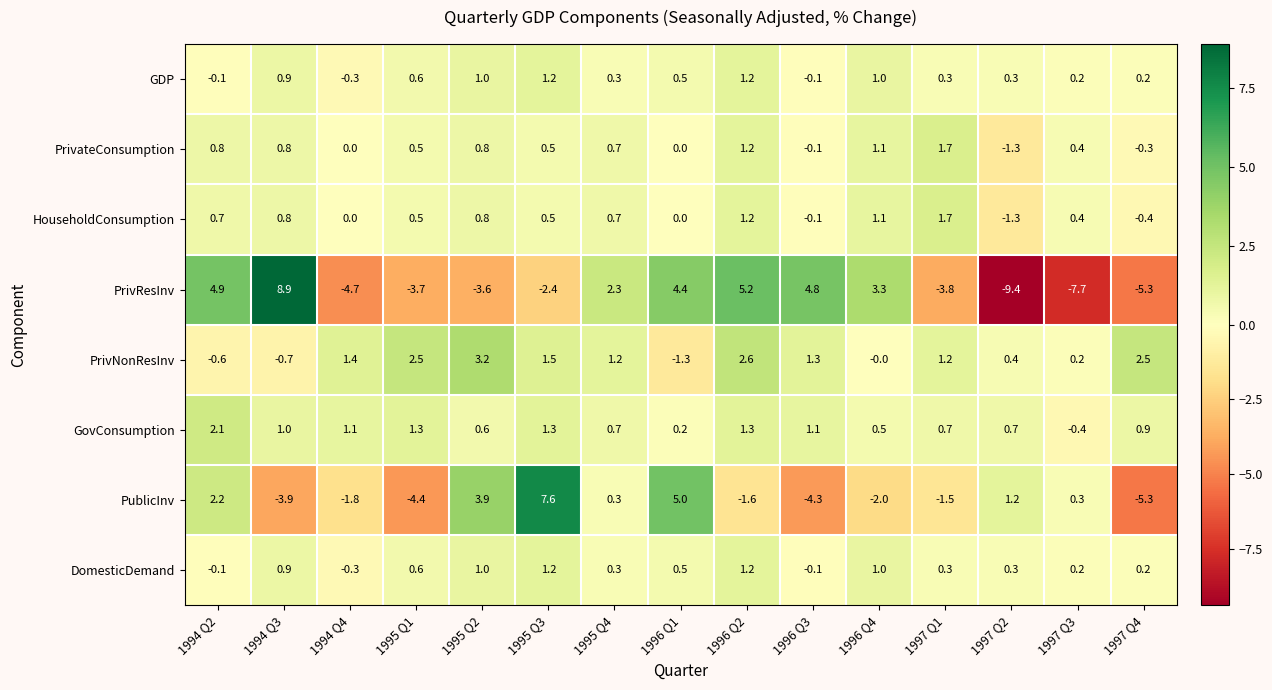

At how many categories does at least one series exceed 6?

2